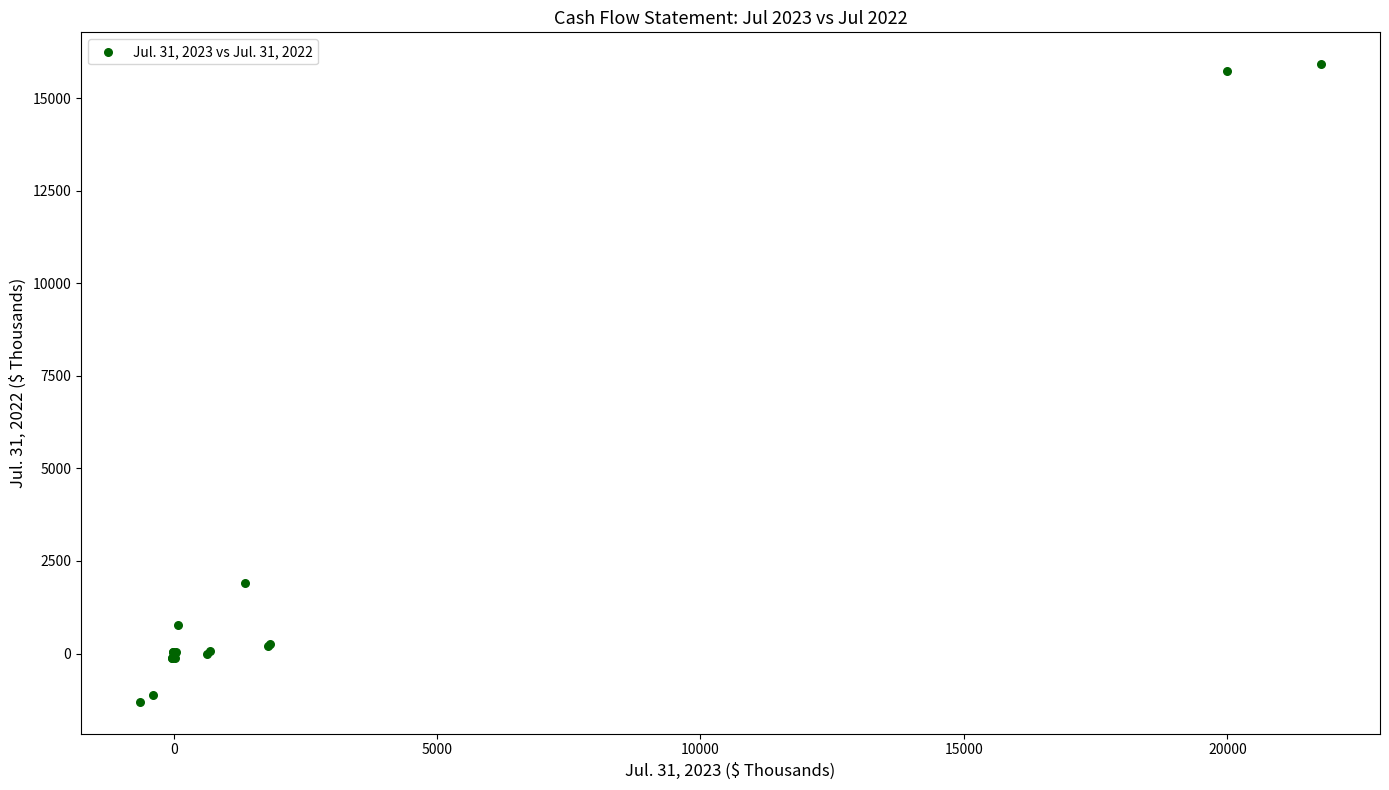

What Y value in the scatter plot is closest to 7308?

1912